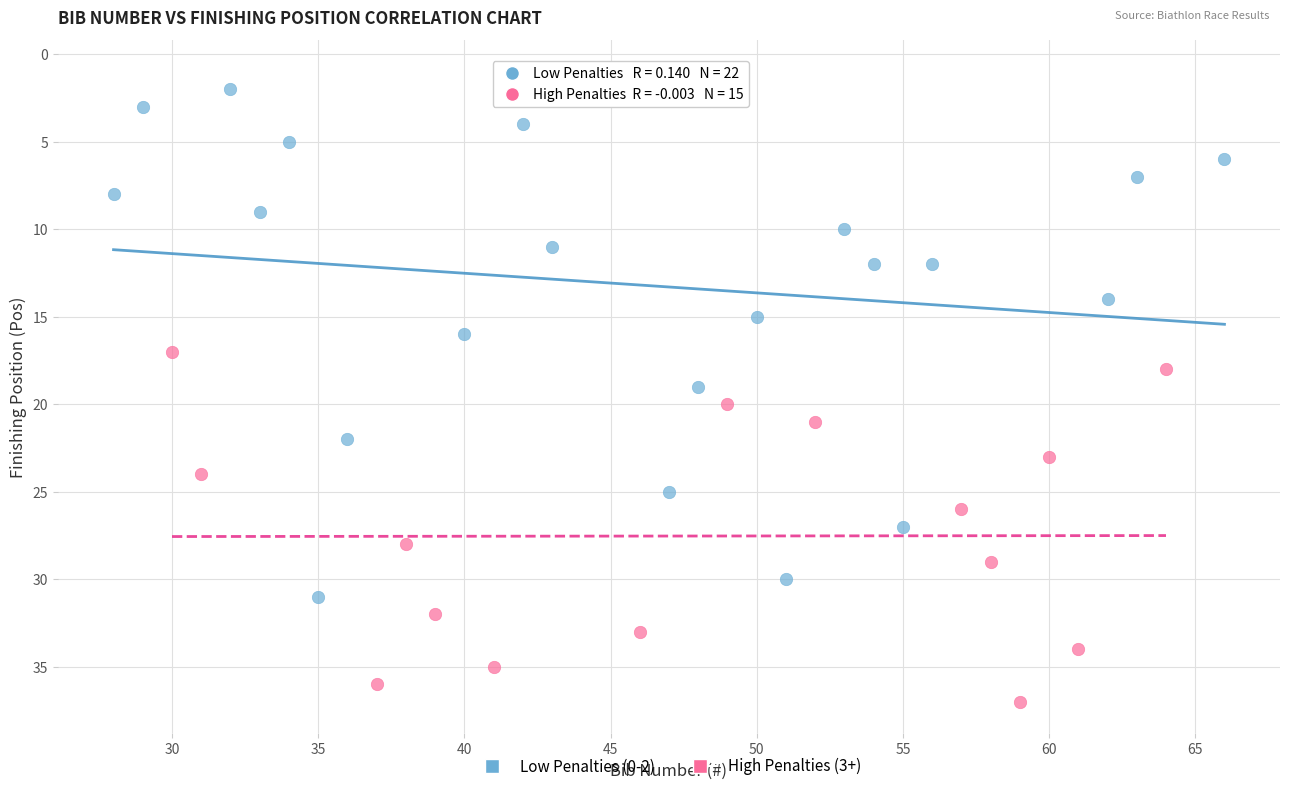

Which series has the largest Y range (max minus min)?

Low Penalties (0-2)